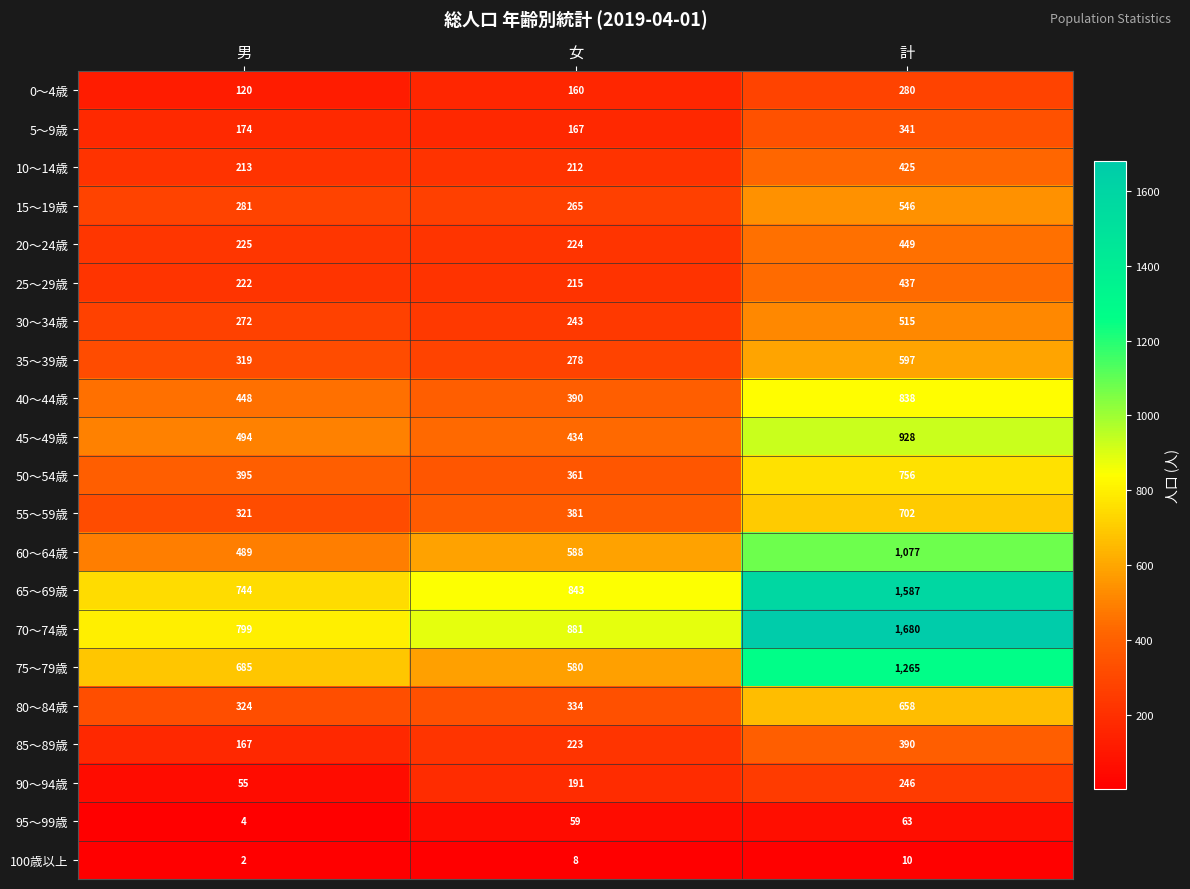

What is the difference between the maximum and minimum values in the 85～89歳 series?

223